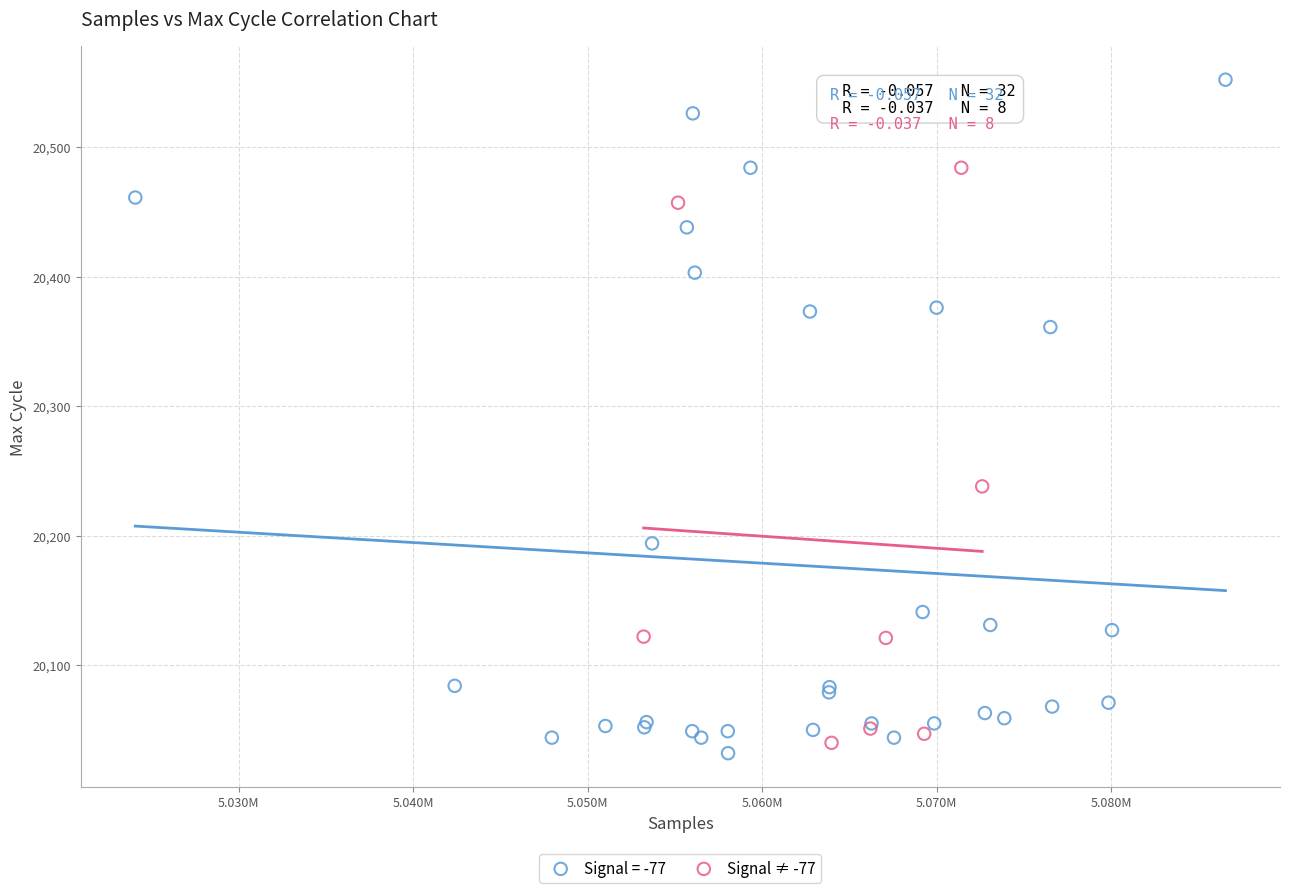

Which series has the largest Y range (max minus min)?

Signal = -77